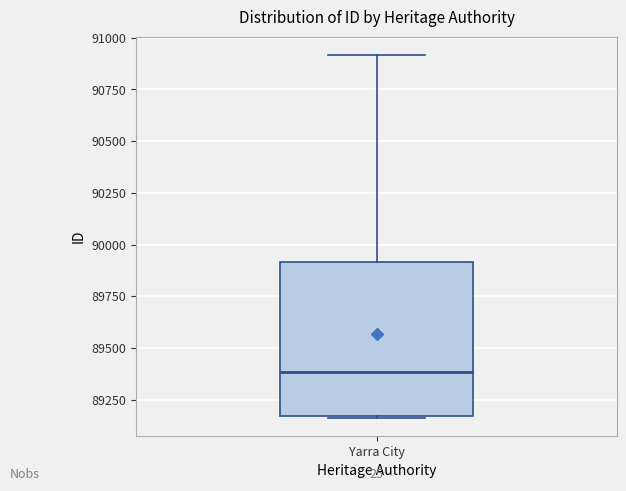

Read this box plot against the y-axis: the position of the median line, the range covered by the box, and the ends of both whiskers. The values are not printed on the chart, so give them approximately, as read against the axis.

median 89400, box 89150 to 89900, whiskers 89150 to 90900